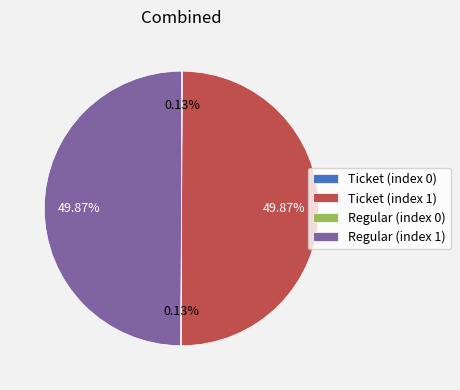

What is the ratio of the value at Ticket (index 1) to the value at Regular (index 1)?

1.0